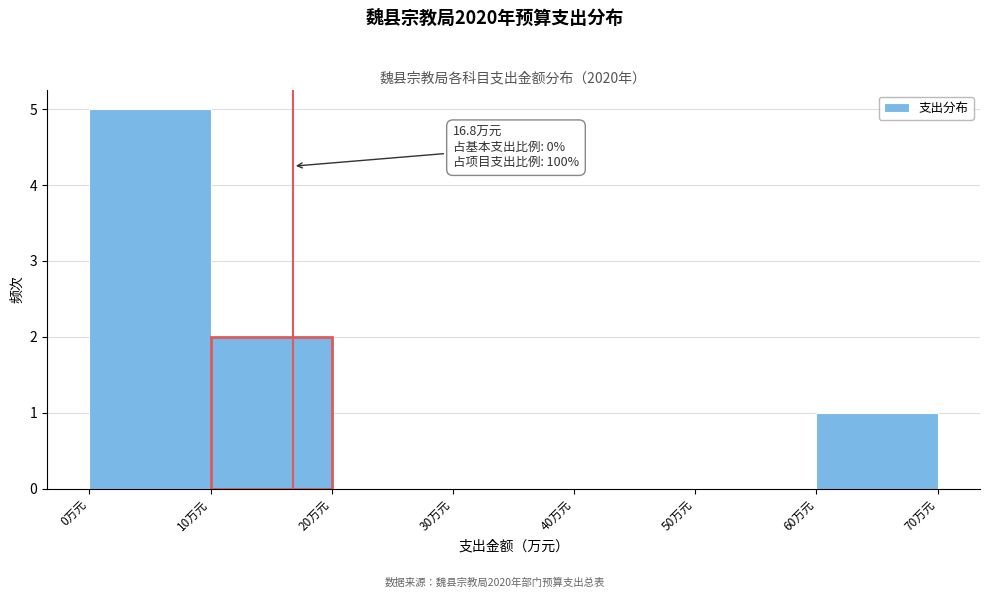

Over which range of the x-axis is the bar tallest?

0 to 10